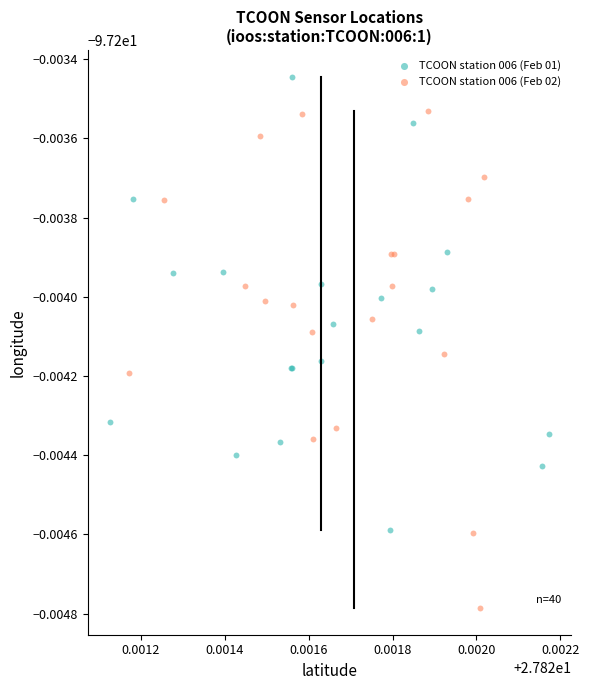

Which series has the widest spread of Y values?

TCOON station 006 (Feb 02)